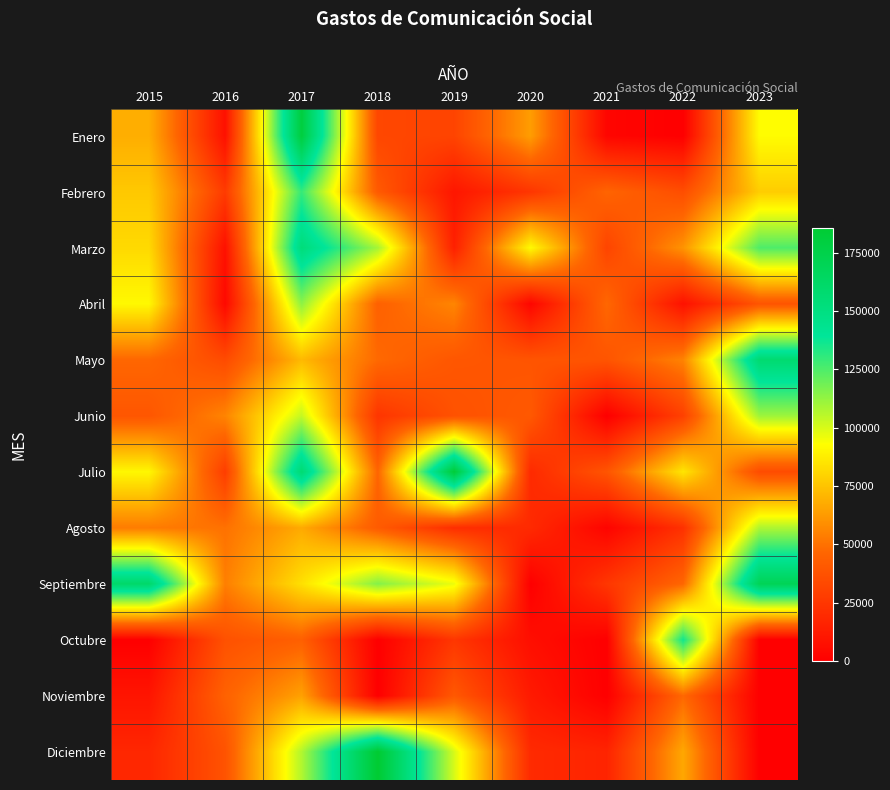

Between 2016 and 2023, which is larger?

2023